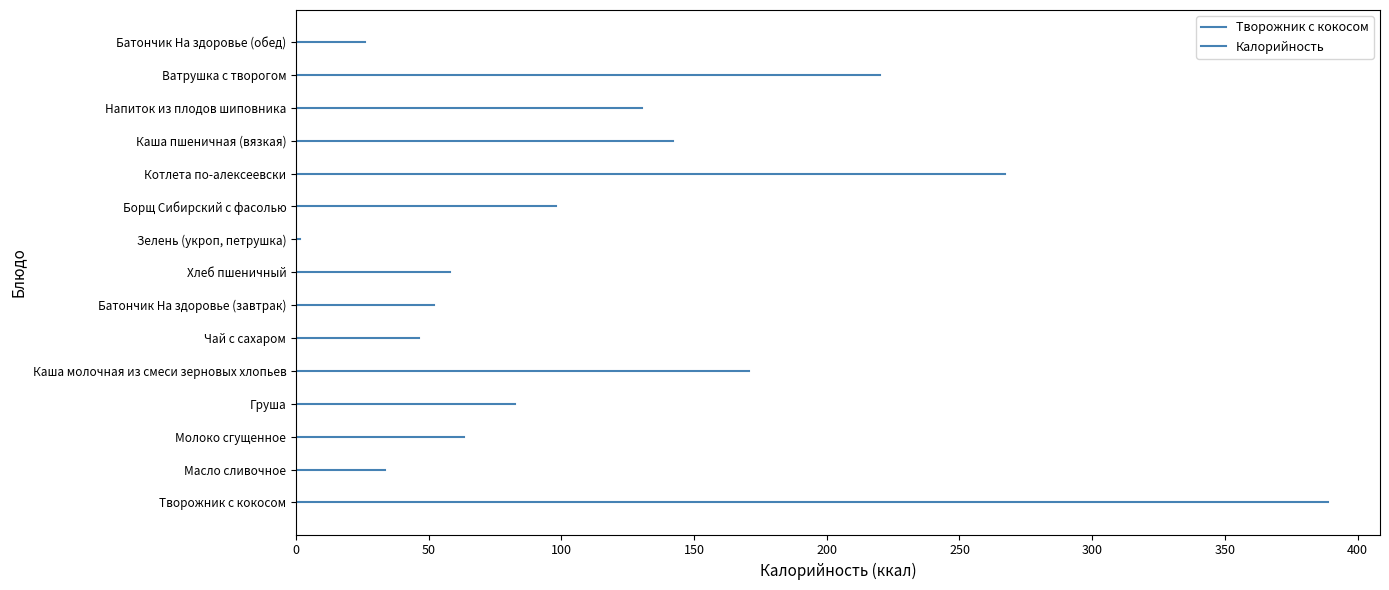

Rank the categories by value from lowest to highest.

Зелень (укроп, петрушка), Батончик На здоровье (обед), Масло сливочное, Чай с сахаром, Батончик На здоровье (завтрак), Хлеб пшеничный, Молоко сгущенное, Груша, Борщ Сибирский с фасолью, Напиток из плодов шиповника, Каша пшеничная (вязкая), Каша молочная из смеси зерновых хлопьев, Ватрушка с творогом, Котлета по-алексеевски, Творожник с кокосом